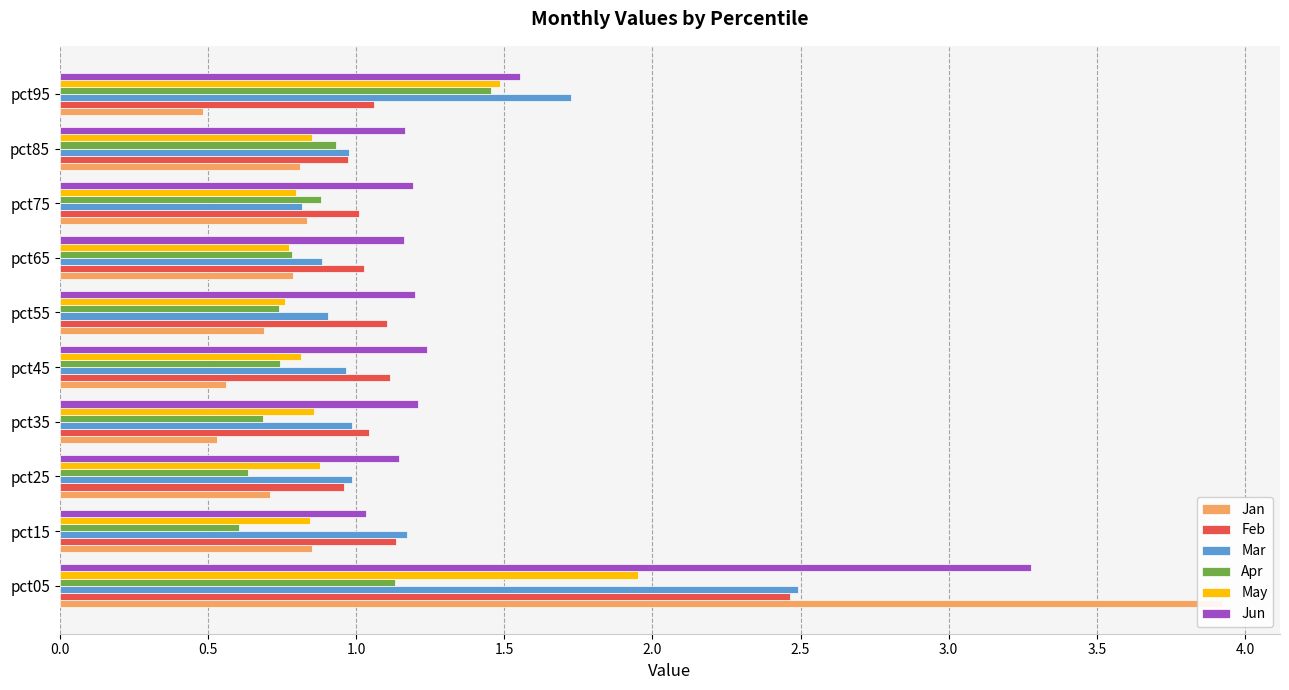

Reading left to right, extract all data points from this chart.

Jan: 3.9	0.8	0.7	0.5	0.6	0.7	0.8	0.8	0.8	0.5
Feb: 2.5	1.1	1.0	1.0	1.1	1.1	1.0	1.0	1.0	1.1
Mar: 2.5	1.2	1.0	1.0	1.0	0.9	0.9	0.8	1.0	1.7
Apr: 1.1	0.6	0.6	0.7	0.7	0.7	0.8	0.9	0.9	1.5
May: 2.0	0.8	0.9	0.9	0.8	0.8	0.8	0.8	0.9	1.5
Jun: 3.3	1.0	1.1	1.2	1.2	1.2	1.2	1.2	1.2	1.6